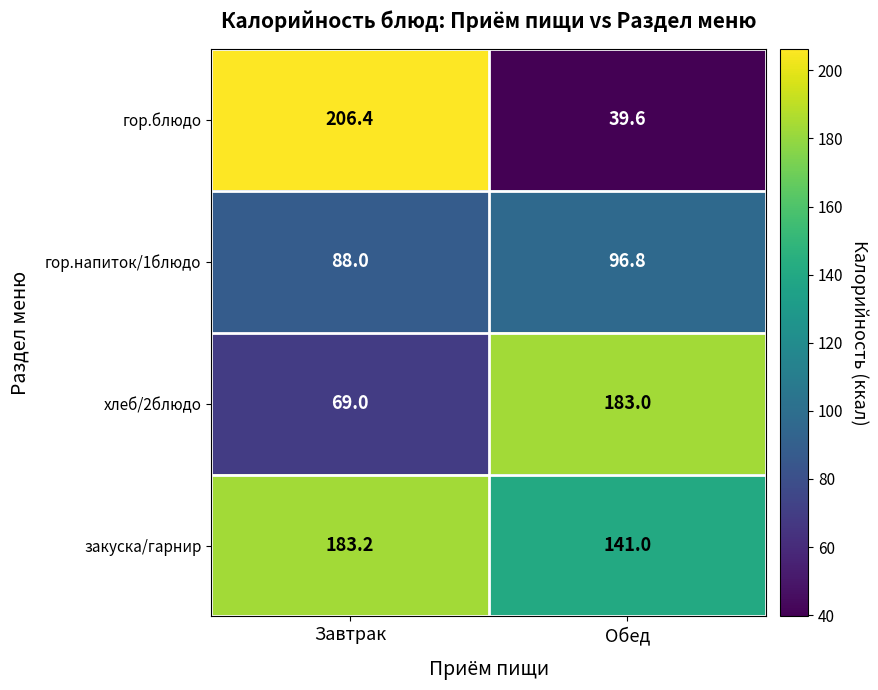

At Завтрак, list the series in order from largest to smallest.

гор.блюдо, закуска/гарнир, гор.напиток/1блюдо, хлеб/2блюдо